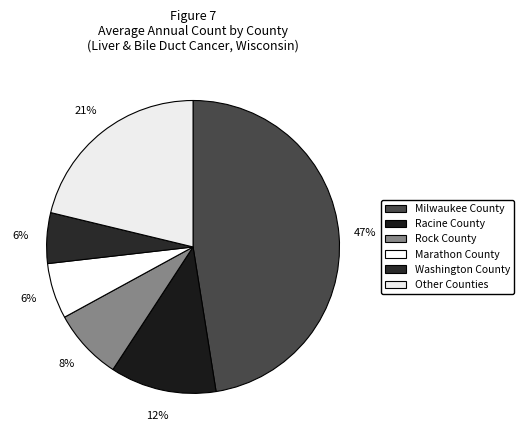

Does any single category account for the majority?

No